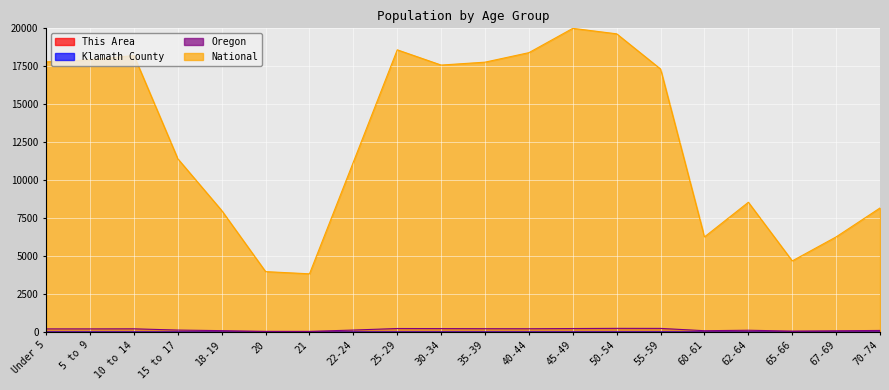

Is it true that National equals 18210.9 at 10 to 14?

True